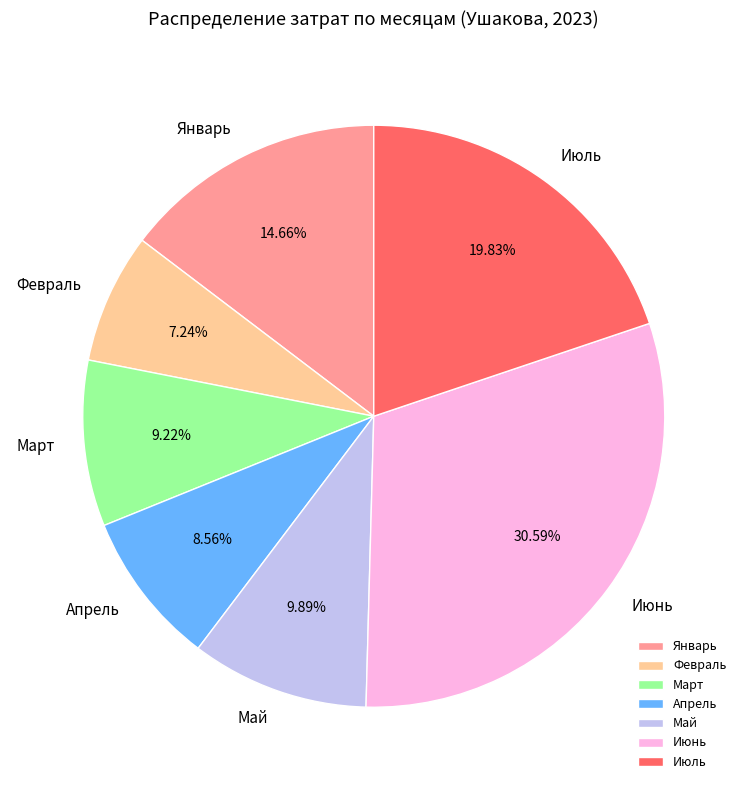

Is the sum of Март and Июнь greater than half?

No